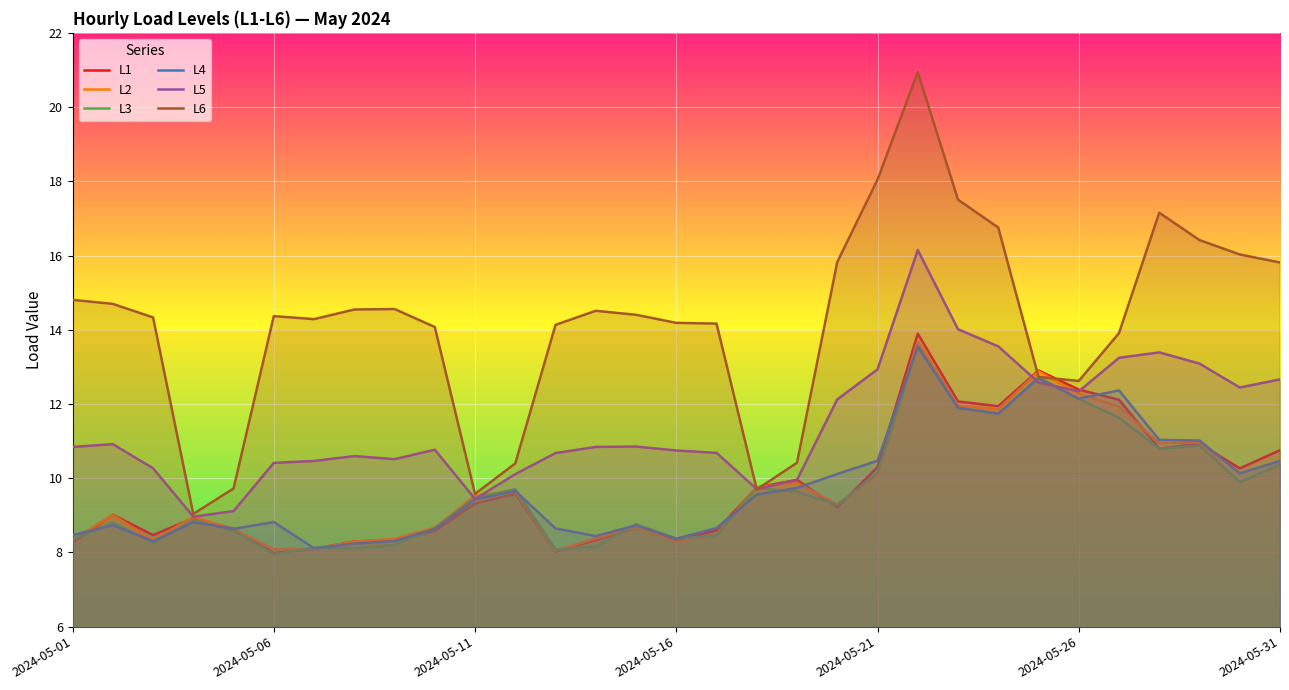

Reading right to left, extract all data points from this chart.

L1: 10.8	10.3	10.9	10.8	12.1	12.4	12.9	11.9	12.1	13.9	10.3	9.2	10.0	9.8	8.6	8.3	8.7	8.3	8.0	9.6	9.3	8.6	8.3	8.3	8.1	8.0	8.6	8.9	8.5	9.0	8.3
L2: 10.4	9.9	11.0	10.9	11.9	12.3	12.9	11.9	12.0	13.7	10.1	9.3	9.9	9.8	8.5	8.3	8.7	8.4	8.0	9.6	9.5	8.7	8.4	8.3	8.1	8.1	8.6	9.0	8.3	9.0	8.3
L3: 10.4	9.9	10.9	10.8	11.6	12.1	12.7	11.7	11.9	13.6	10.2	9.3	9.6	9.7	8.5	8.4	8.8	8.2	8.1	9.7	9.5	8.6	8.2	8.1	8.1	8.0	8.6	8.9	8.3	8.8	8.3
L4: 10.5	10.1	11.0	11.0	12.4	12.1	12.7	11.7	11.9	13.5	10.5	10.1	9.7	9.6	8.7	8.4	8.7	8.4	8.6	9.7	9.4	8.6	8.3	8.2	8.1	8.8	8.6	8.8	8.3	8.7	8.5
L5: 12.7	12.4	13.1	13.4	13.2	12.3	12.6	13.6	14.0	16.1	12.9	12.1	10.0	9.7	10.7	10.7	10.9	10.8	10.7	10.1	9.4	10.8	10.5	10.6	10.5	10.4	9.1	9.0	10.3	10.9	10.8
L6: 15.8	16.0	16.4	17.2	13.9	12.6	12.7	16.8	17.5	20.9	18.0	15.8	10.4	9.7	14.2	14.2	14.4	14.5	14.1	10.4	9.6	14.1	14.6	14.5	14.3	14.4	9.7	9.0	14.3	14.7	14.8